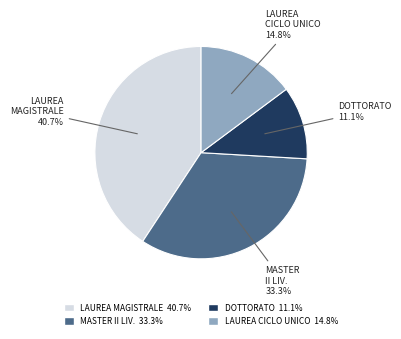

Does any single category account for the majority?

No